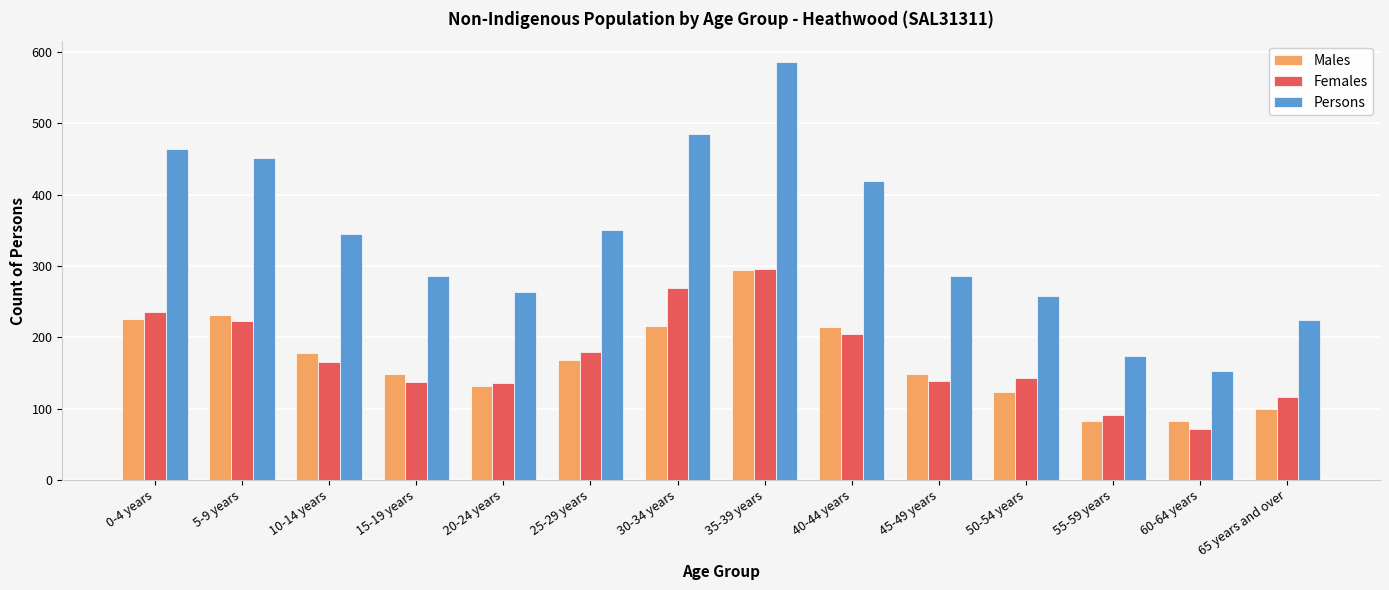

Which label corresponds to the largest value in the chart?

35-39 years